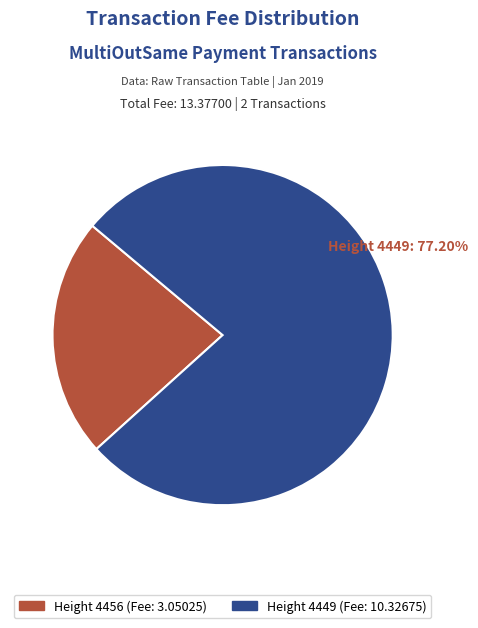

Is there any slice that represents more than half of the pie?

Yes